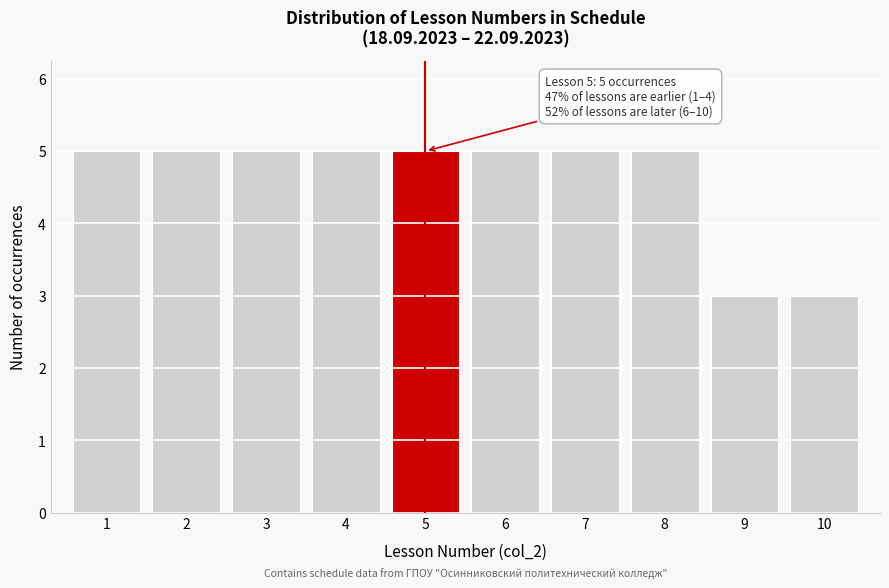

Reading left to right, extract all data points from this chart.

5	5	5	5	5	5	5	5	3	3